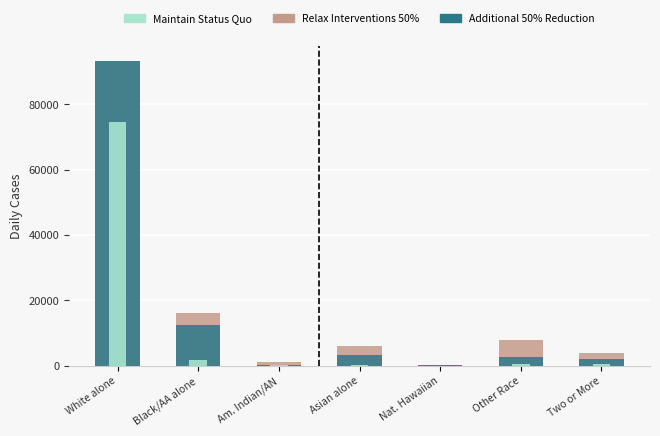

Rank the series by their maximum value, from highest to lowest.

Additional 50% Reduction, Relax Interventions 50%, Maintain Status Quo